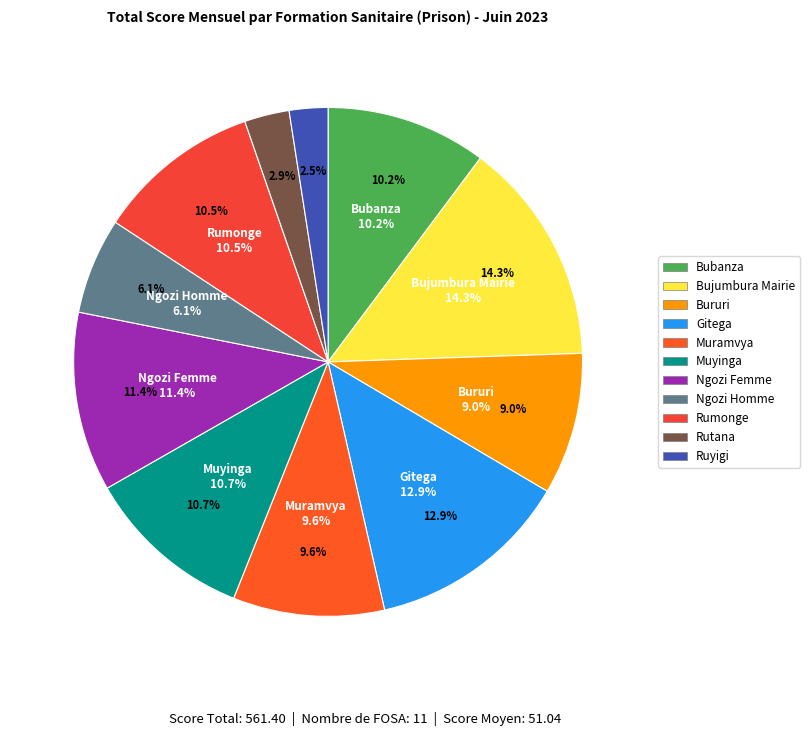

Rank the categories by value from lowest to highest.

Ruyigi, Rutana, Ngozi Homme, Bururi, Muramvya, Bubanza, Rumonge, Muyinga, Ngozi Femme, Gitega, Bujumbura Mairie